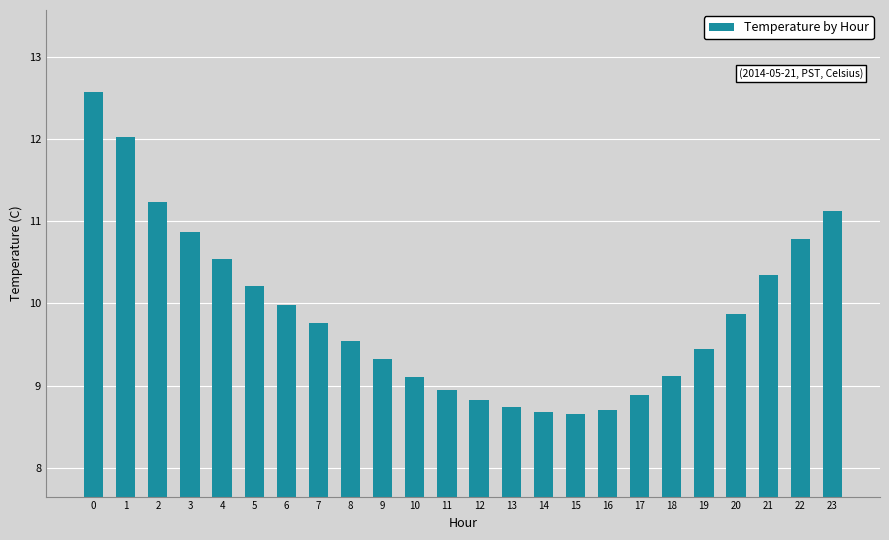

What value does the data have at 16?

8.7